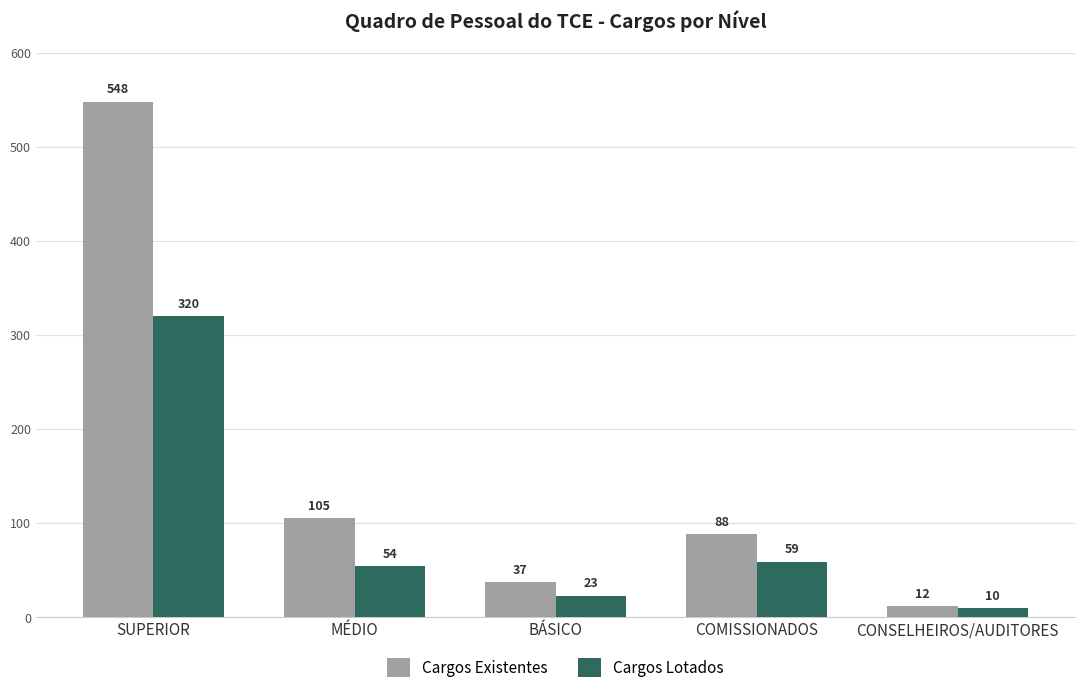

What is the lowest value of the Cargos Lotados series?

10